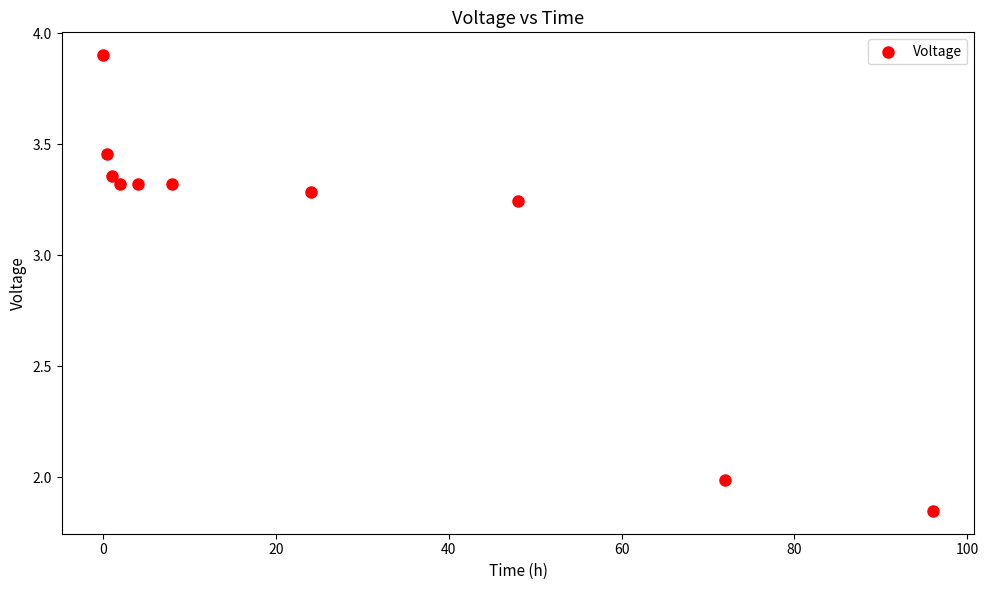

What is the range of Y values (max minus min)?

2.1